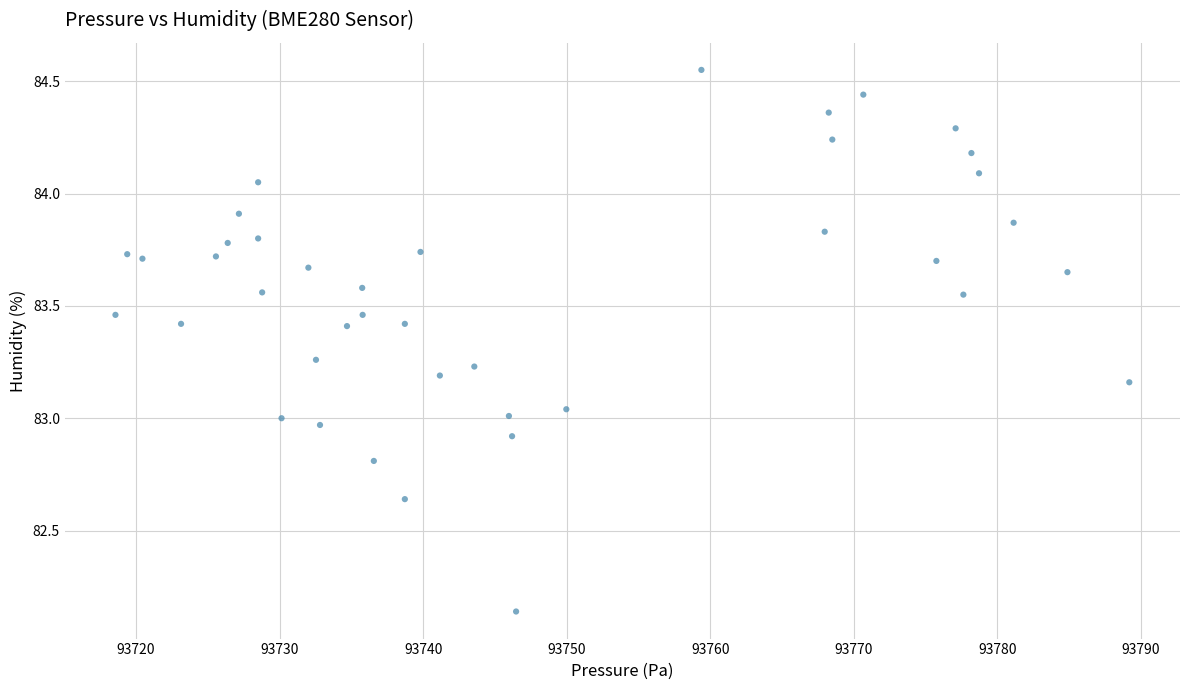

What is the range of Y values (max minus min)?

2.4